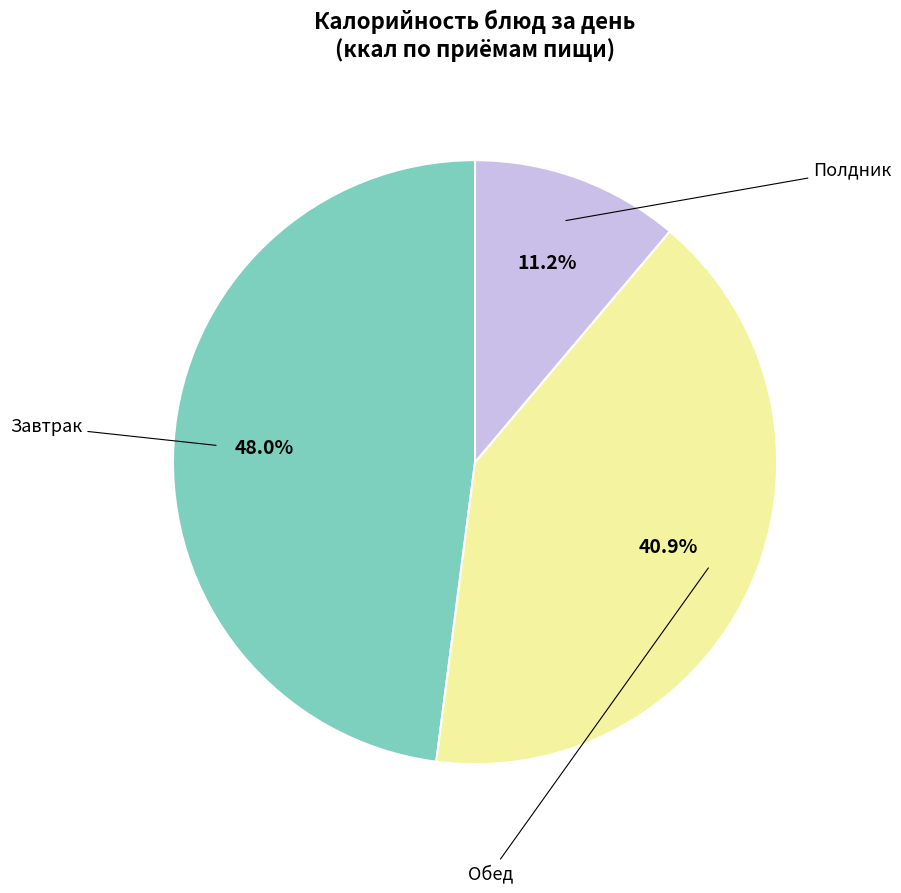

Does any single category account for the majority?

No